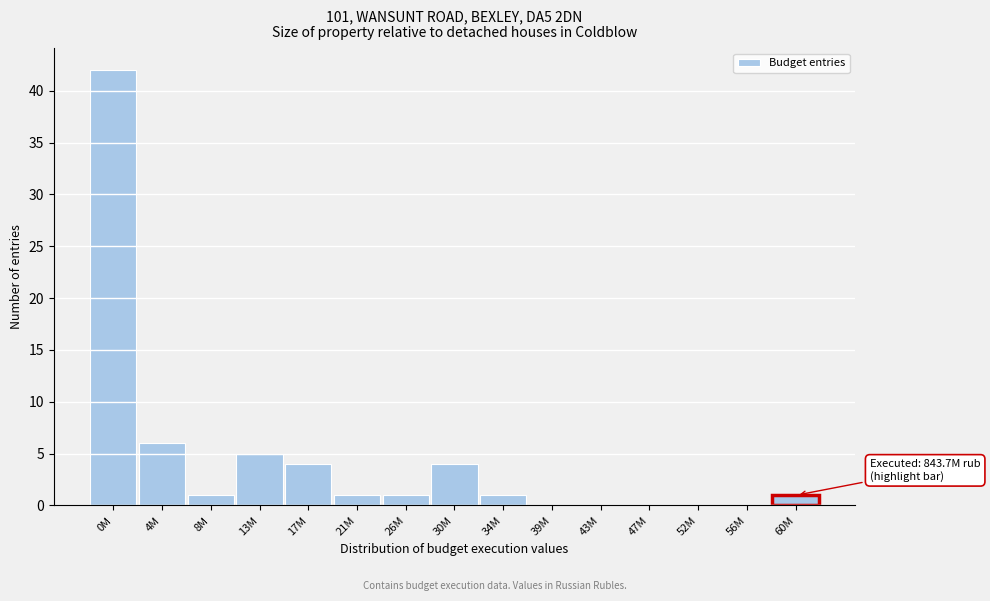

Reading left to right, extract all data points from this chart.

0M=42	4M=6	8M=1	13M=5	17M=4	21M=1	26M=1	30M=4	34M=1	39M=0	43M=0	47M=0	52M=0	56M=0	60M=1